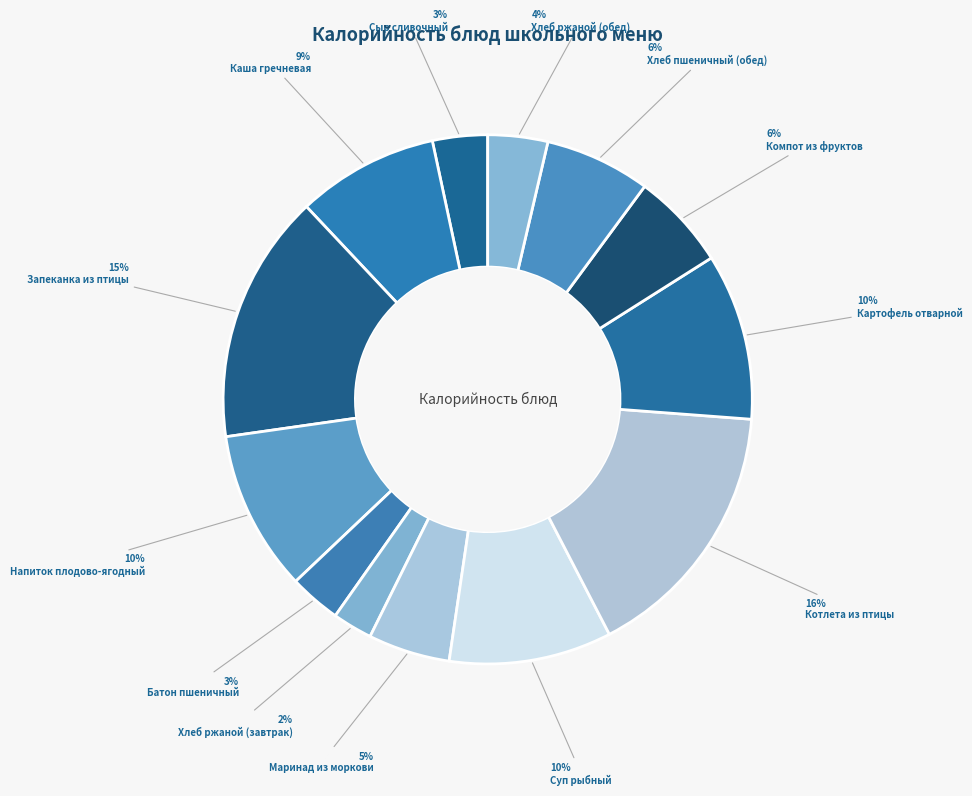

How many slices are in this pie chart?

13